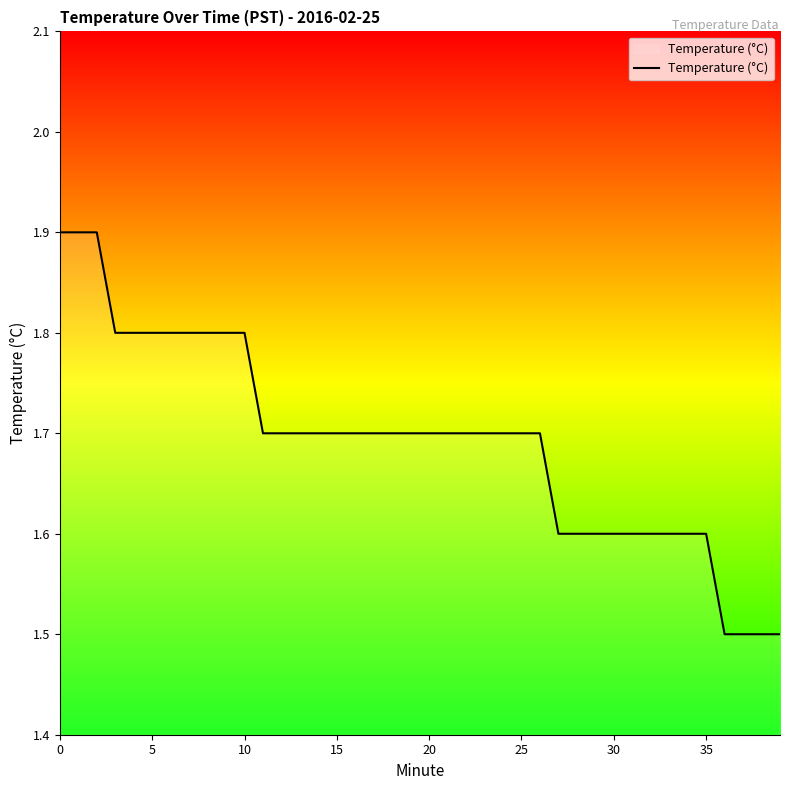

What is the difference between the maximum and minimum values?

0.4